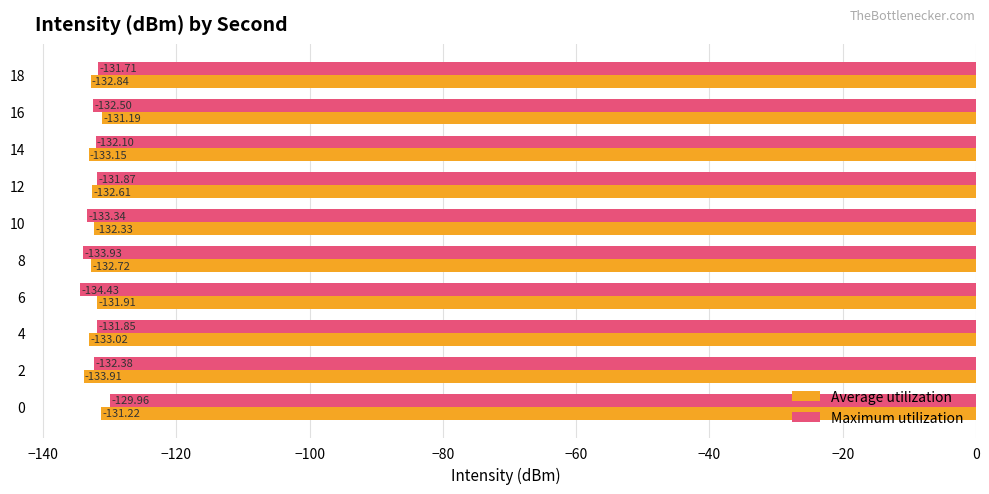

What is the sum of all Maximum utilization values?

-1324.1